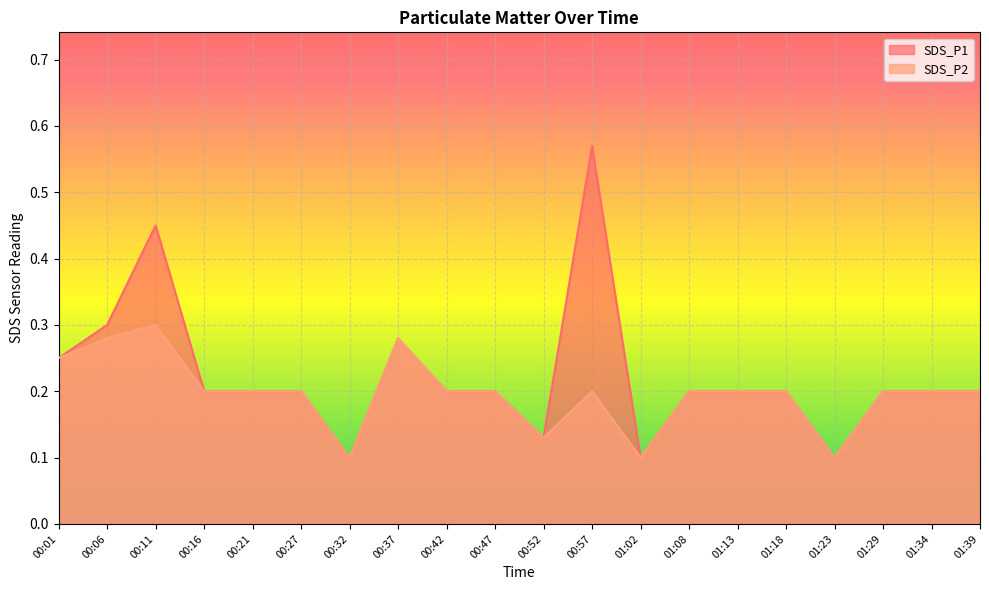

True or false: SDS_P1 and SDS_P2 cross at least once.

False